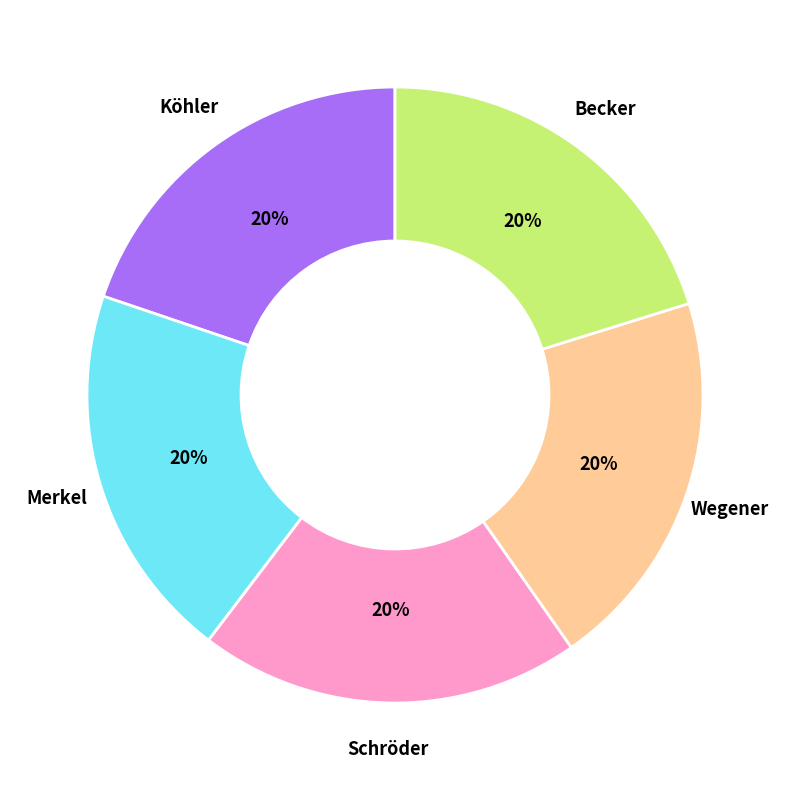

To the nearest percent, what is the average slice percentage?

20%